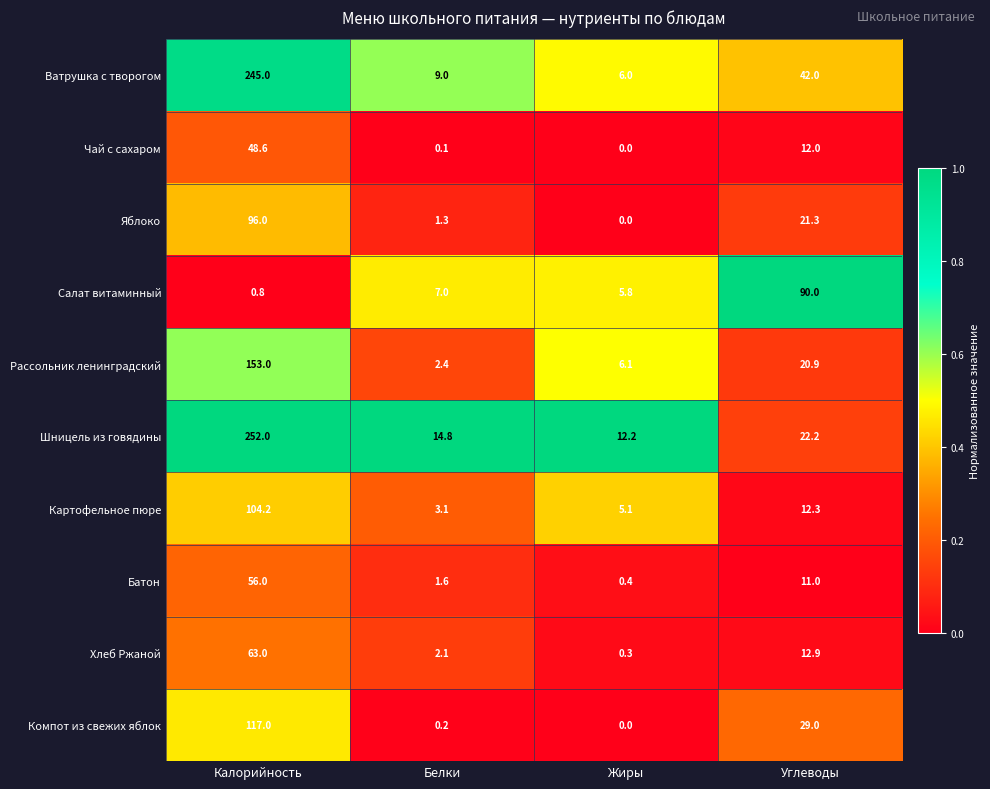

How many data points does each series have?

4